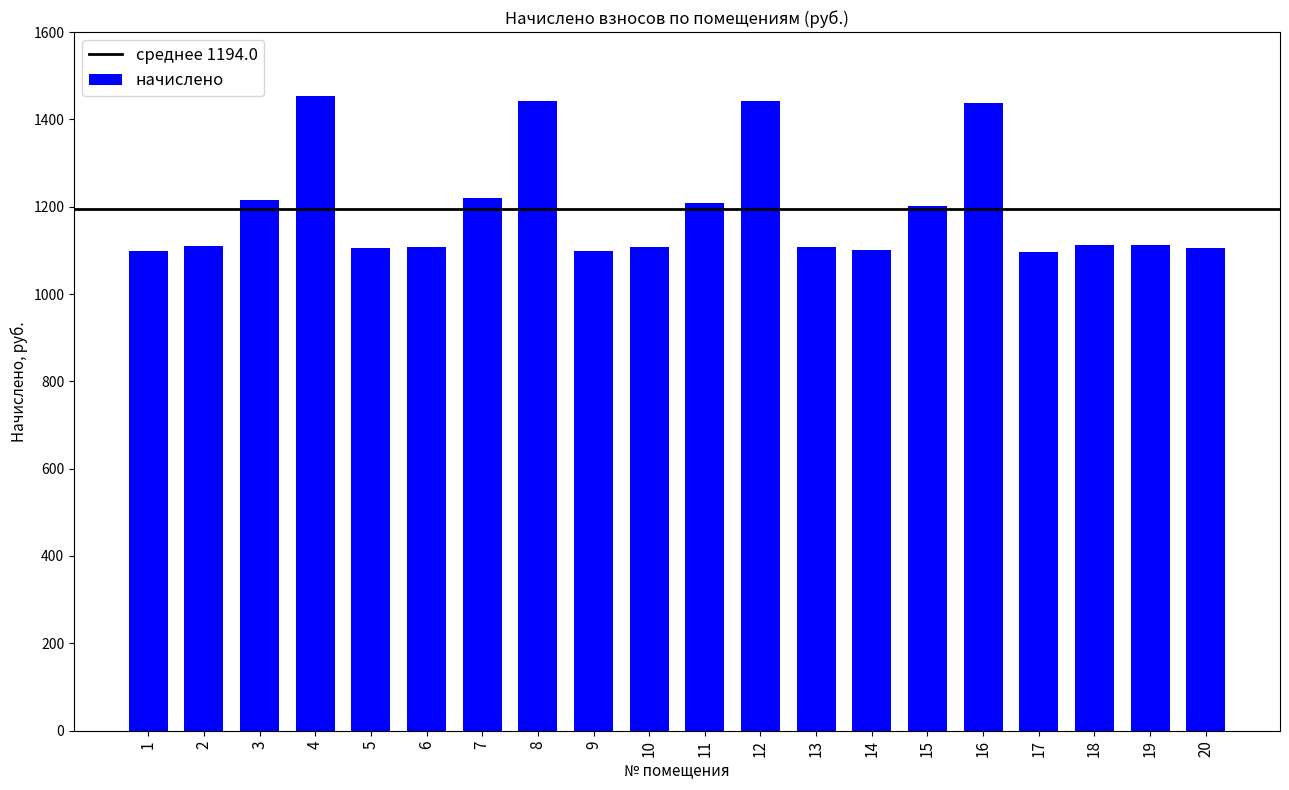

What is the difference between the maximum and minimum values?

355.8